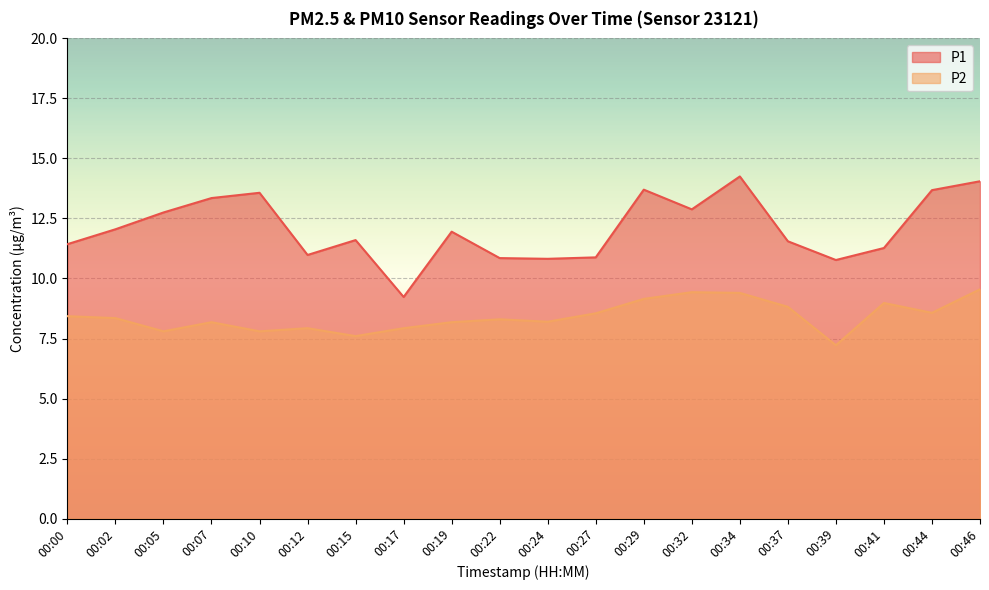

List the series in order of their overall mean, lowest first.

P2, P1